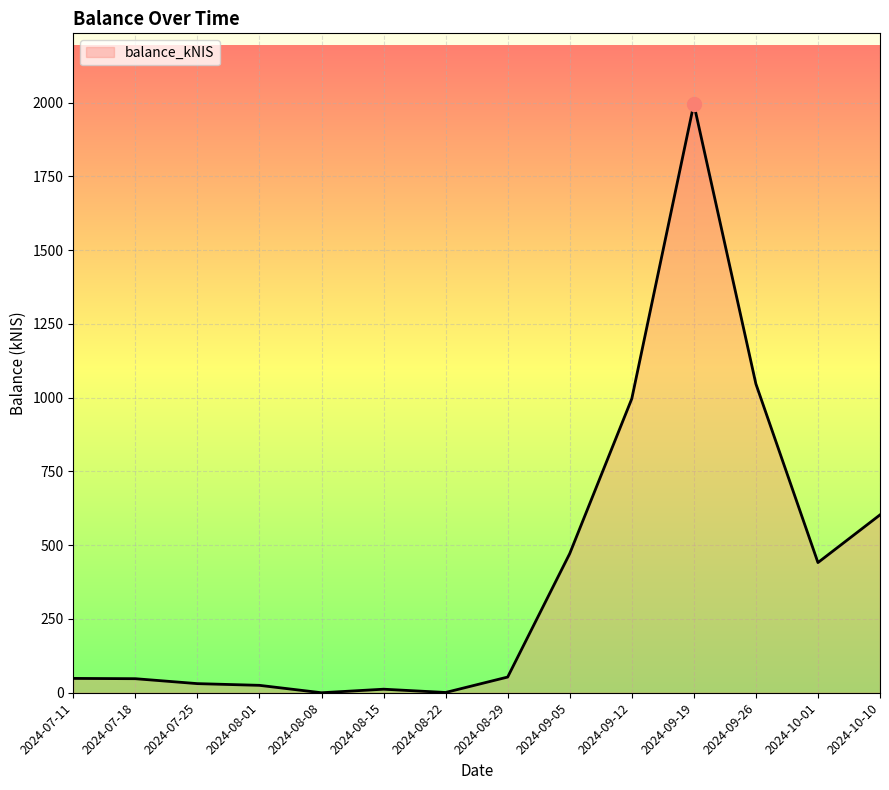

Which has a higher value, 2024-07-11 or 2024-09-05?

2024-09-05